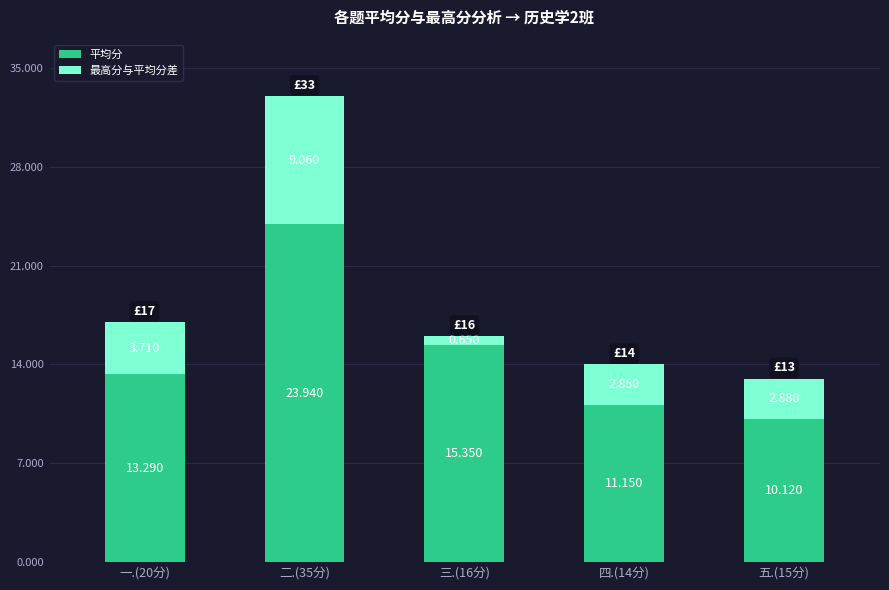

The value of 平均分 at 三.(16分) is 21.7. True or false?

False